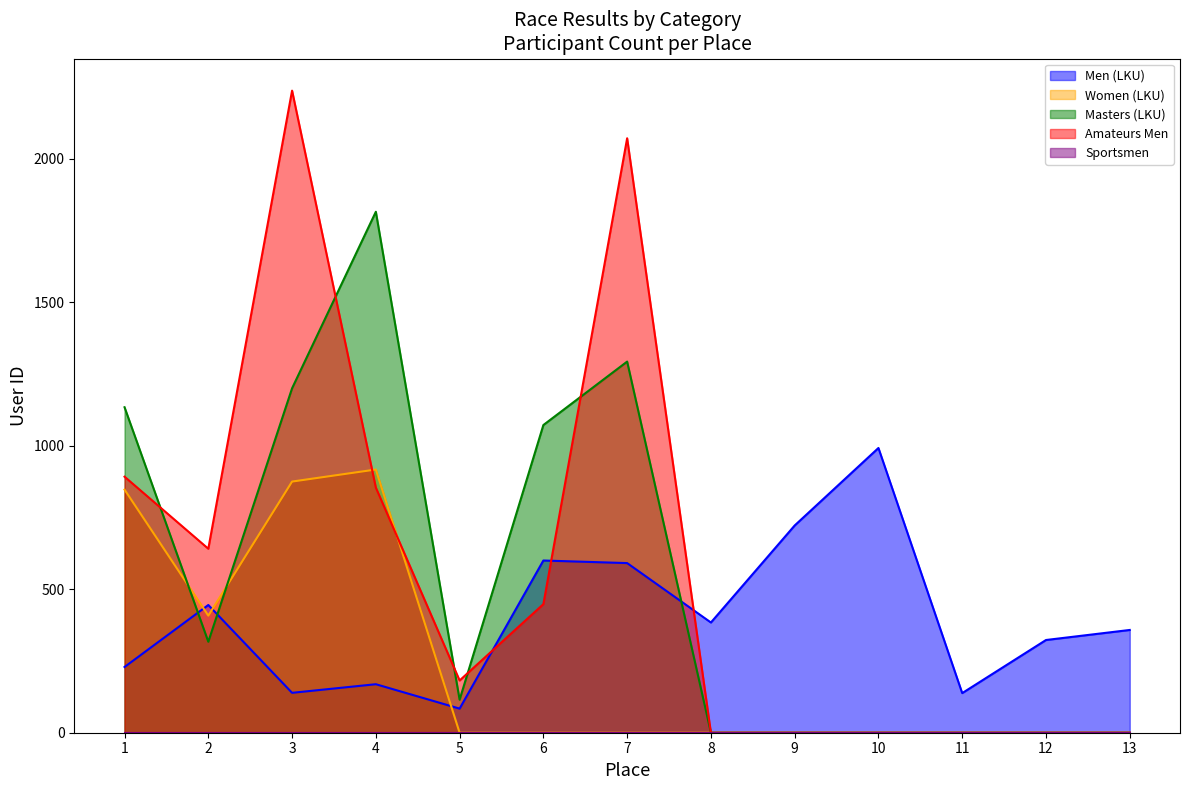

Which series ends up on top after the final intersection of Women (LKU) and Men (LKU)?

Men (LKU)